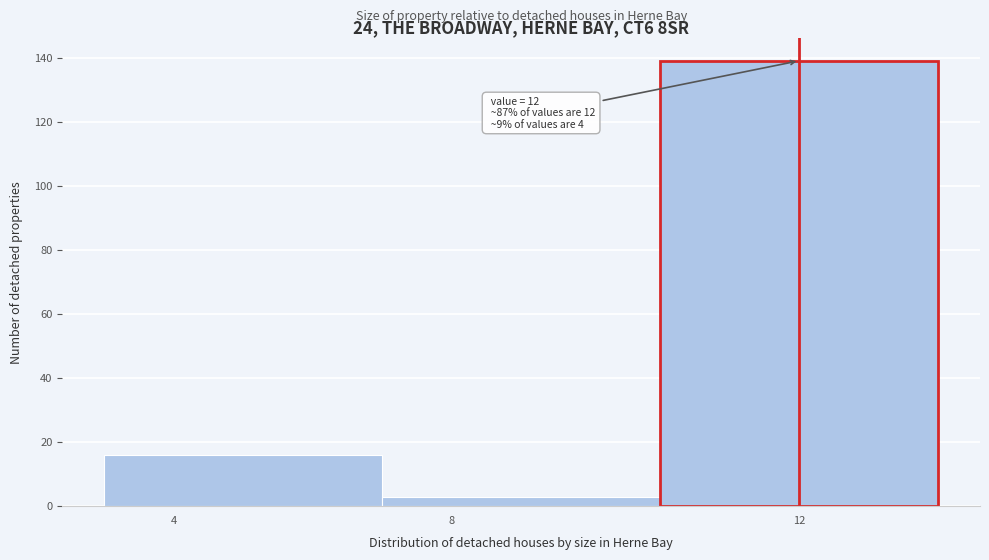

Reading left to right, list all the values displayed in this chart.

16	3	139